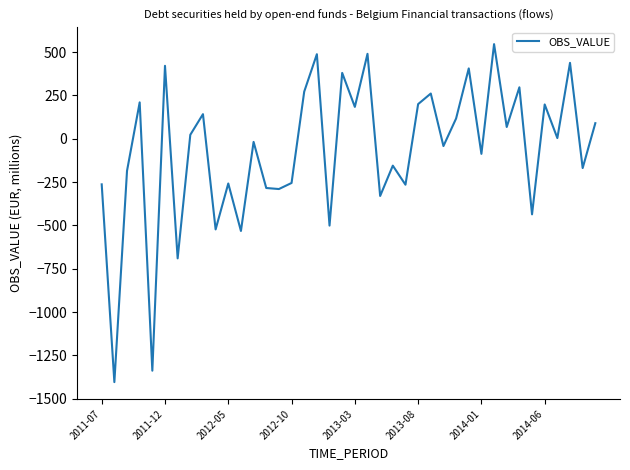

What is the smallest value displayed?

-1404